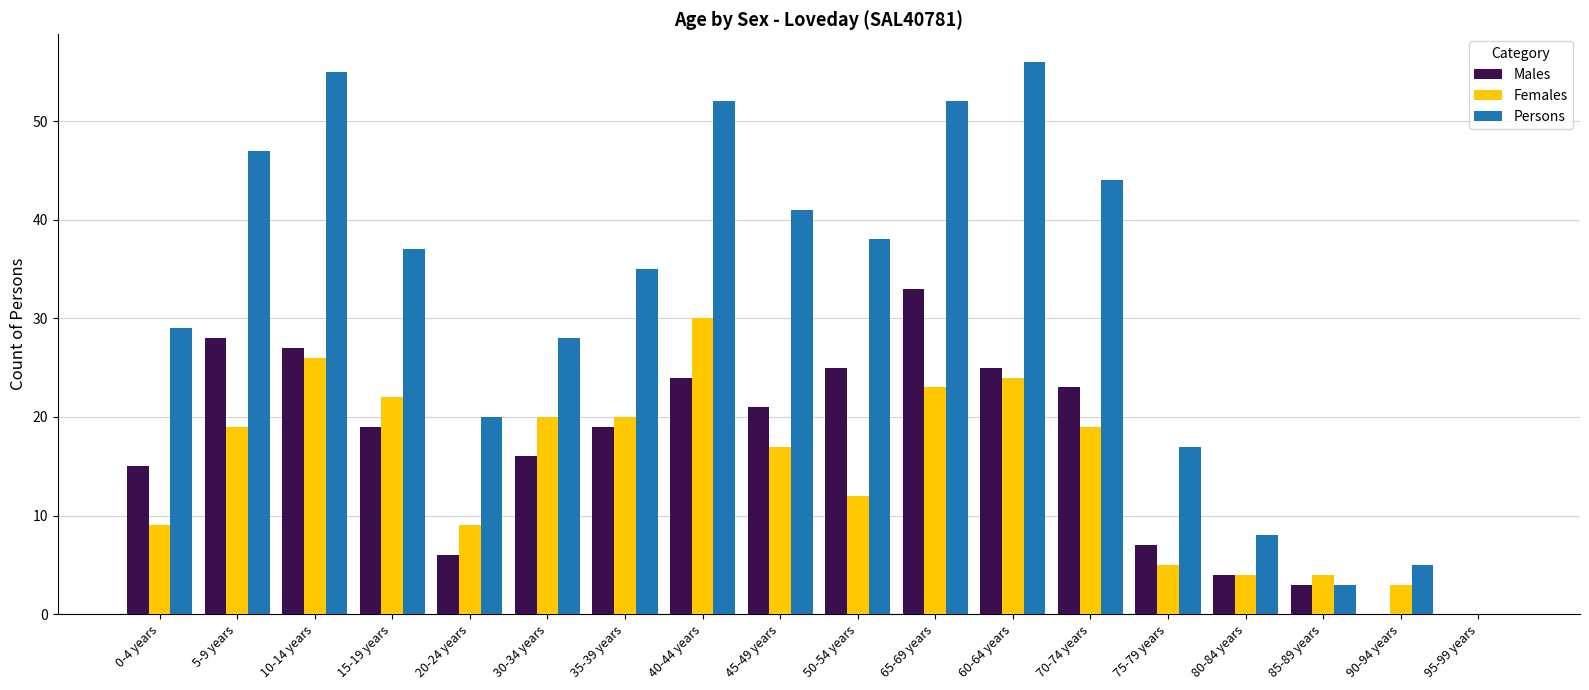

Which series has the largest total across all categories?

Persons